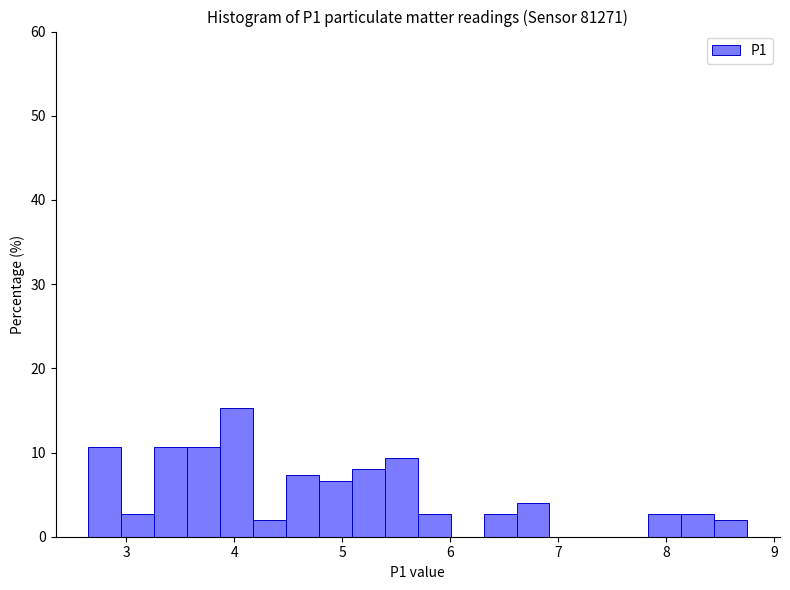

Around what value on the x-axis is the tallest bar? Give the approximate position of its centre, as read against the axis.

4.0